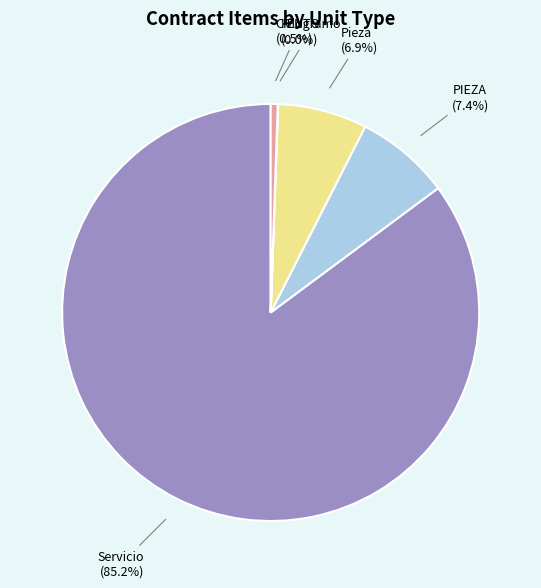

What percentage is NOT represented by PIEZA?

92.6%